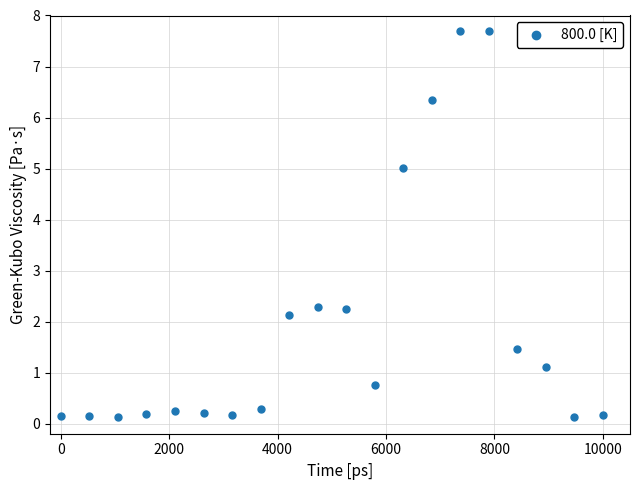

What is the range of X values (max minus min)?

10000.0